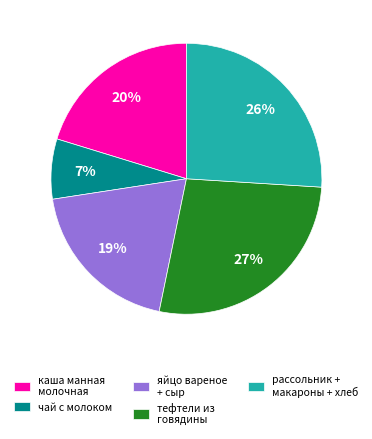

How many segments does this pie chart have?

5